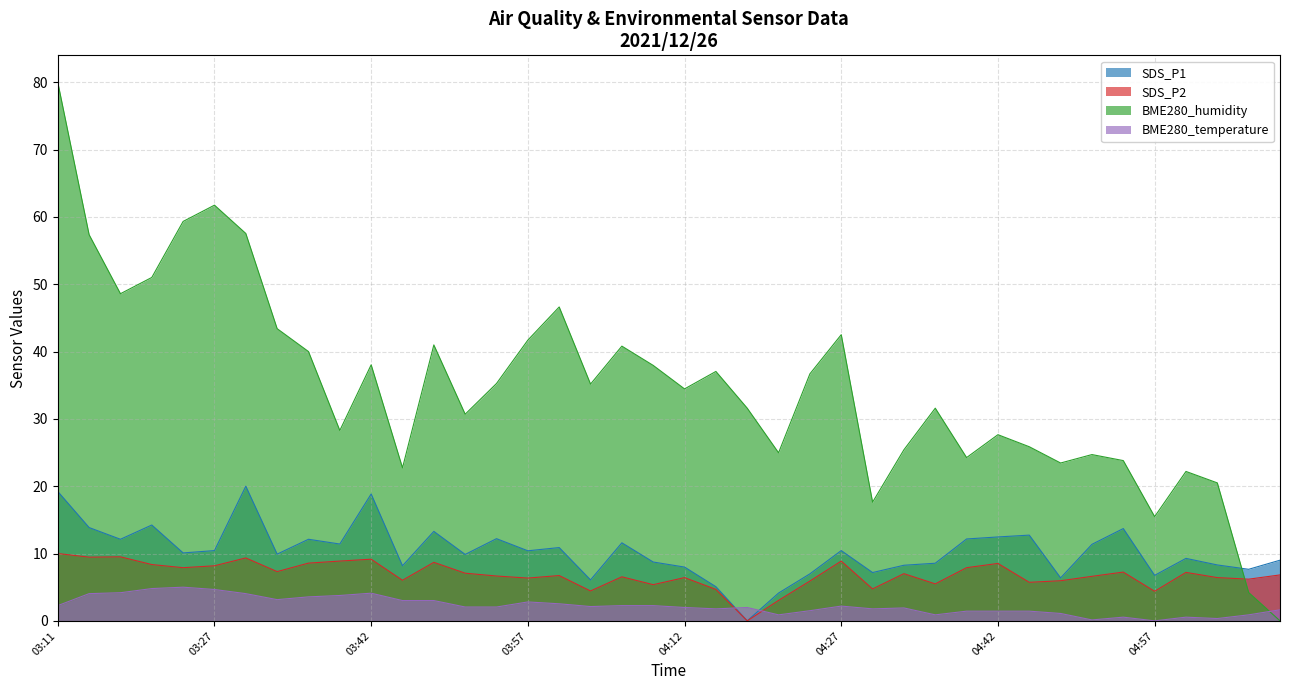

Between which two adjacent categories do BME280_humidity and BME280_temperature first intersect?

05:06 and 05:09